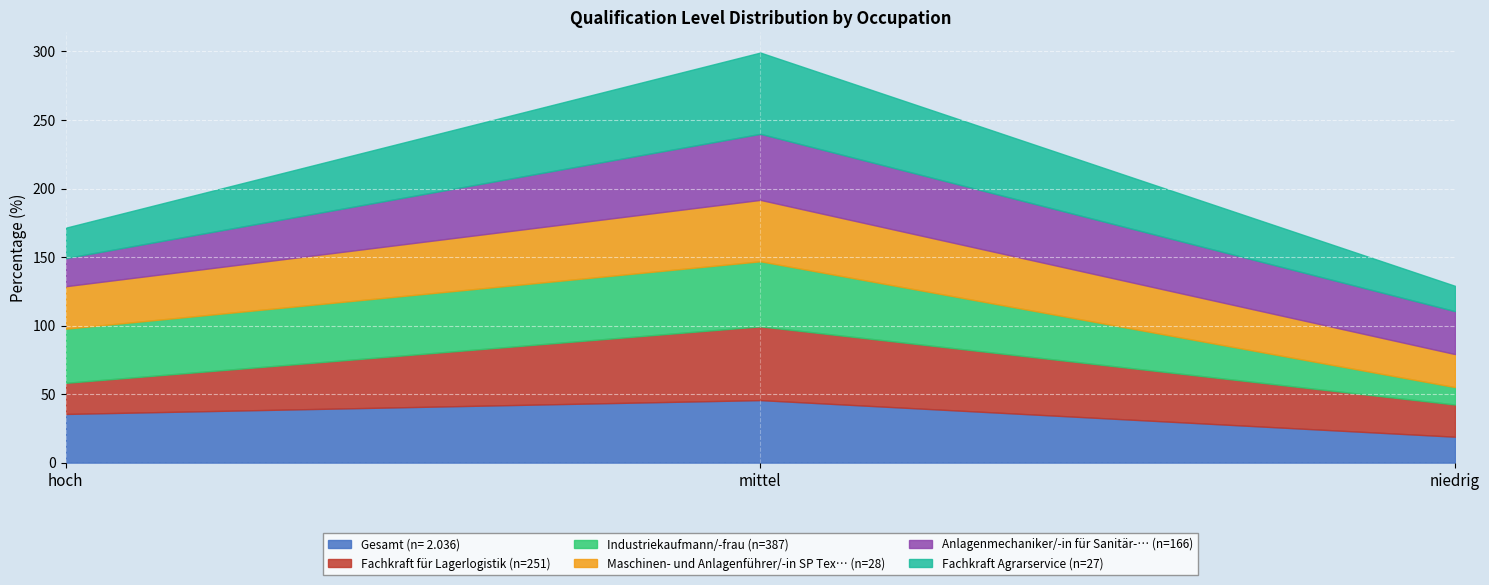

Does the chart display data point markers on the line(s)?

No